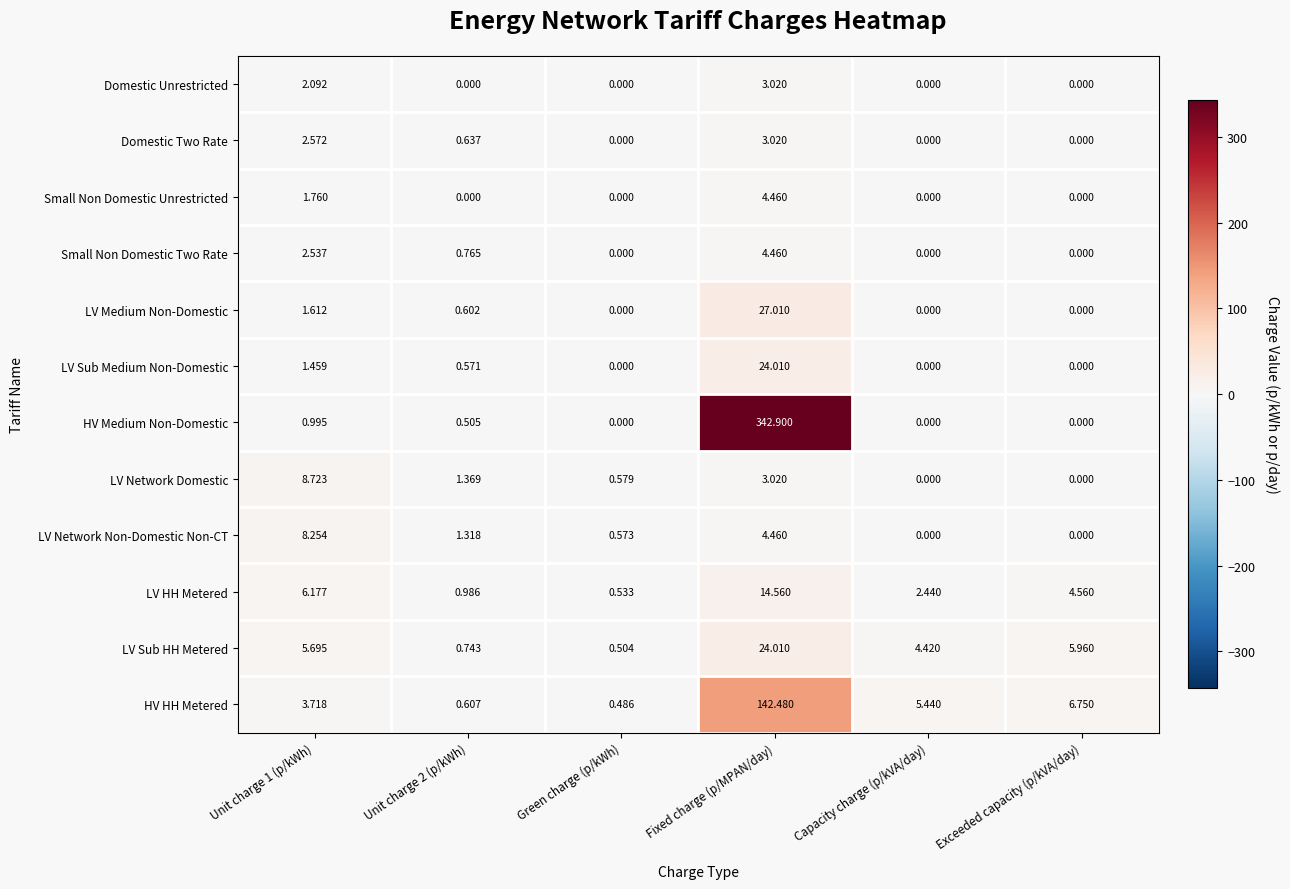

Which series has the largest total across all categories?

HV Medium Non-Domestic